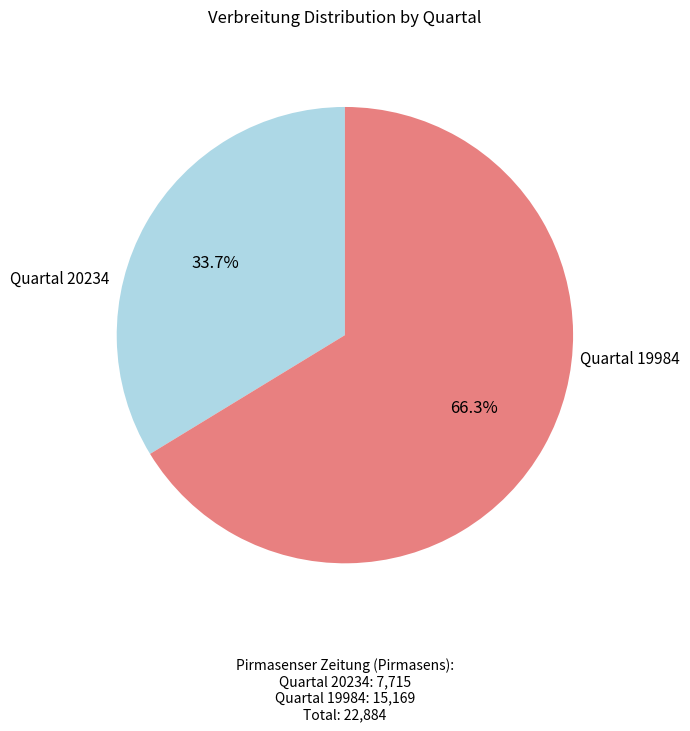

What is the largest slice in the pie chart?

Quartal 19984